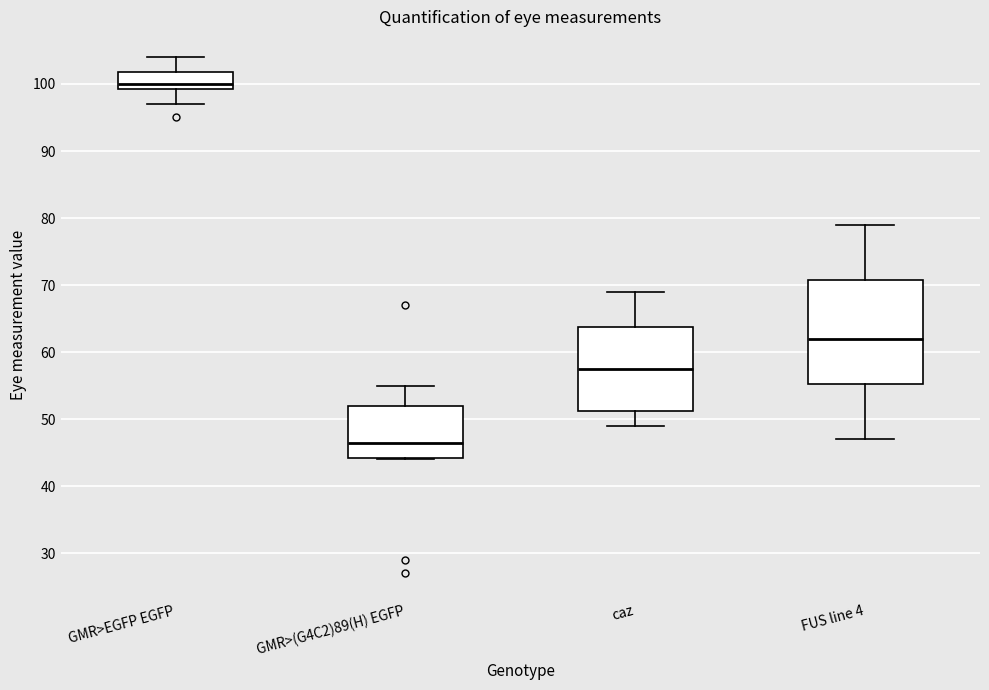

Comparing the boxes themselves (not the whiskers), which one is the tallest?

FUS line 4